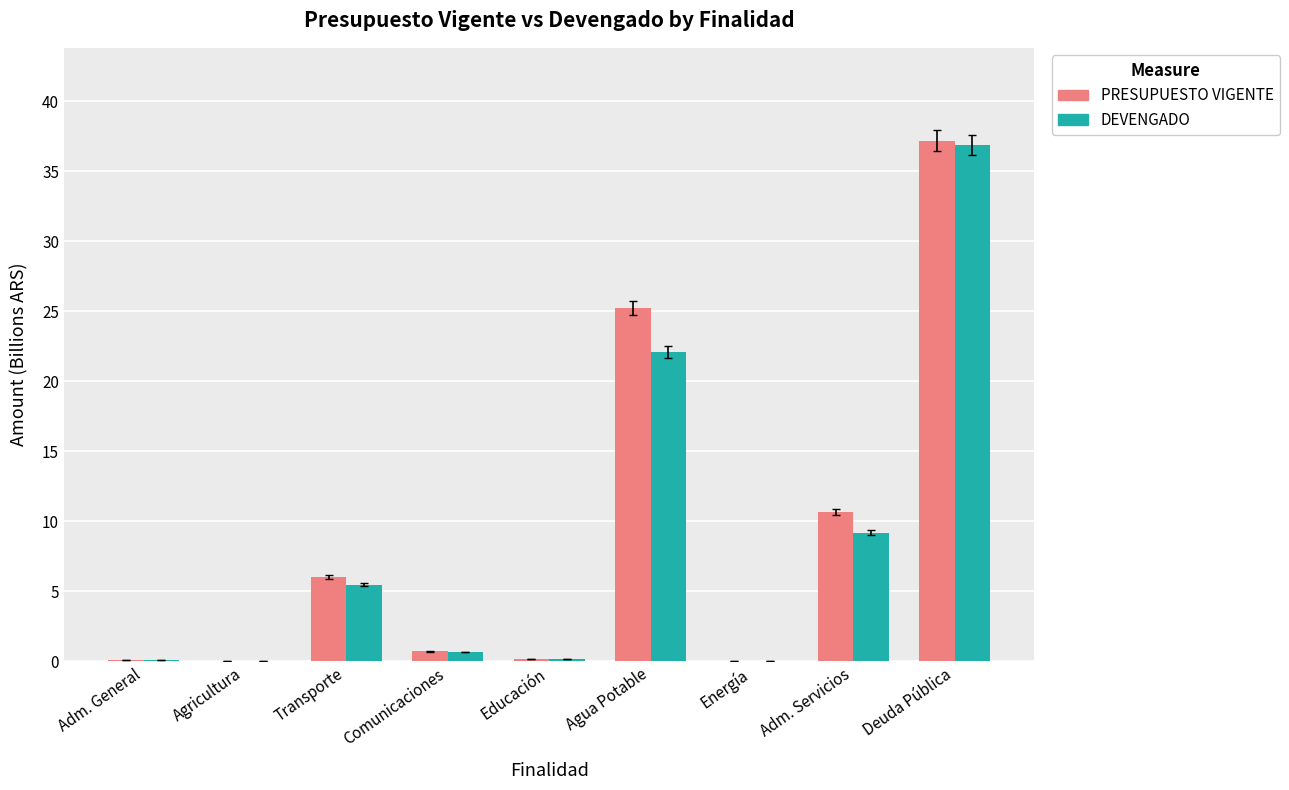

Which series has the largest total across all categories?

PRESUPUESTO VIGENTE